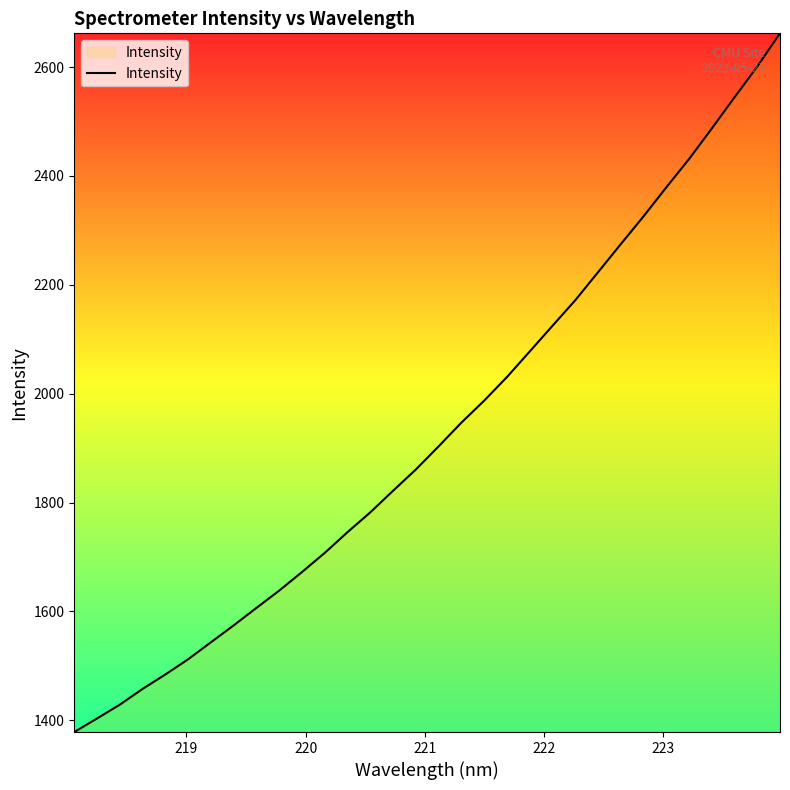

What is the smallest value displayed?

1378.5